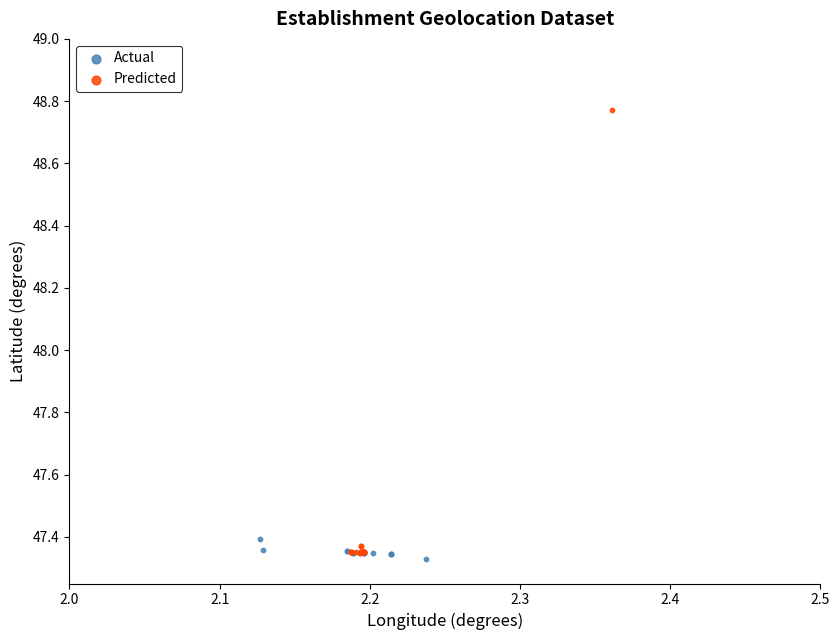

Which series reaches the maximum Y coordinate?

Predicted